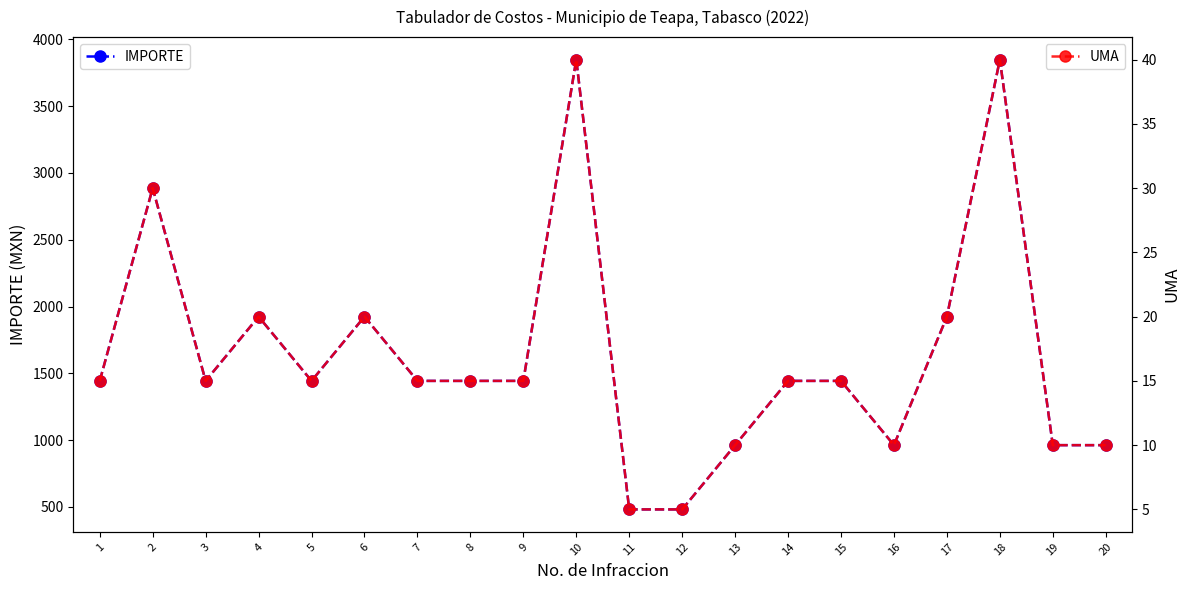

What is the maximum value for UMA?

40